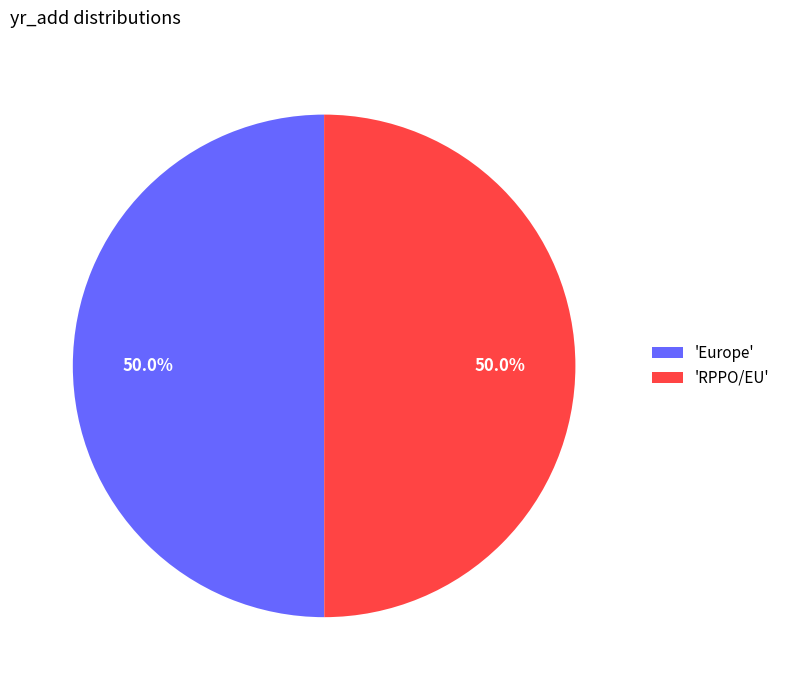

What is the ratio of the value at 'RPPO/EU' to the value at 'Europe'?

1.0